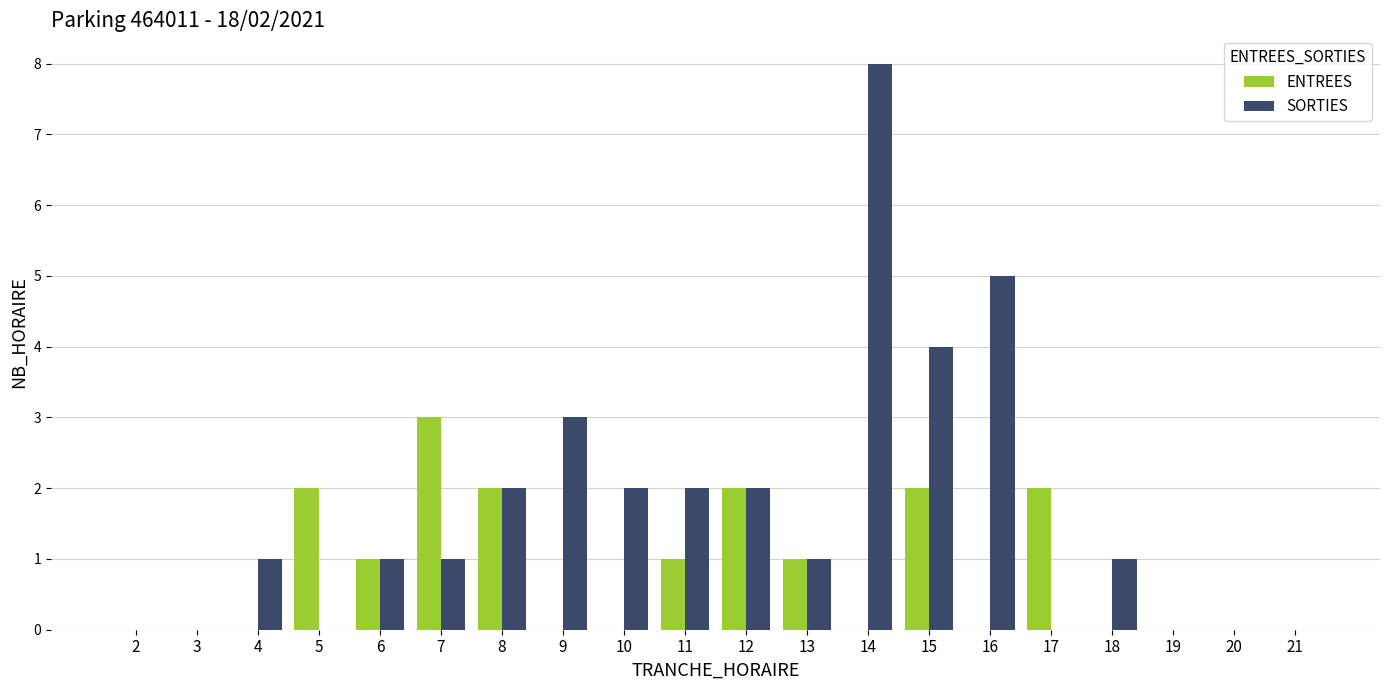

At which category does the chart reach its peak across all series?

14